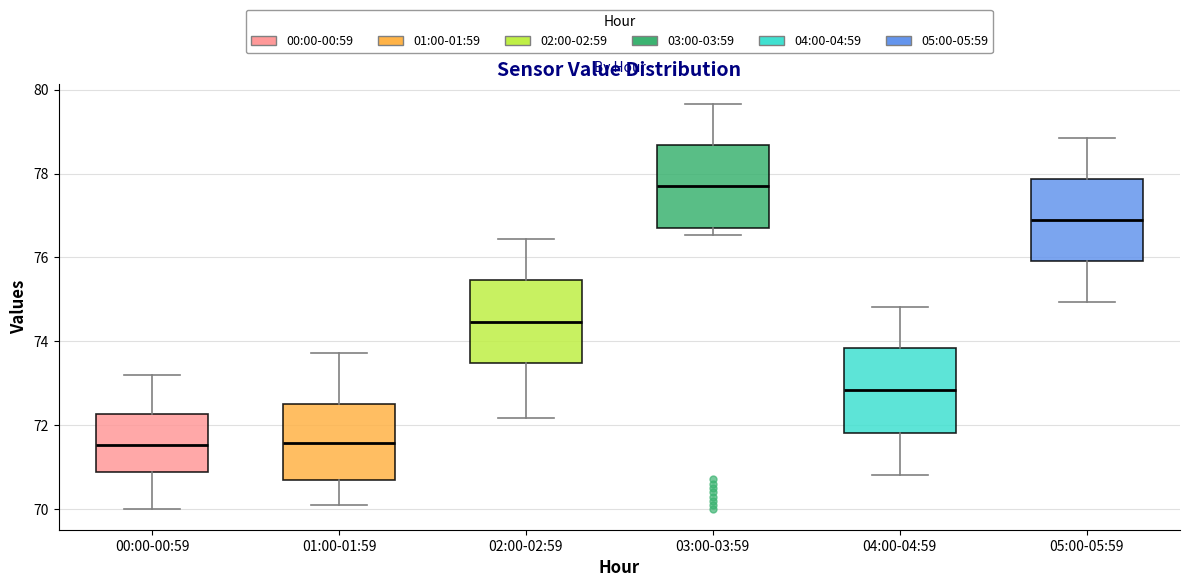

Which box's median line is the highest?

03:00-03:59